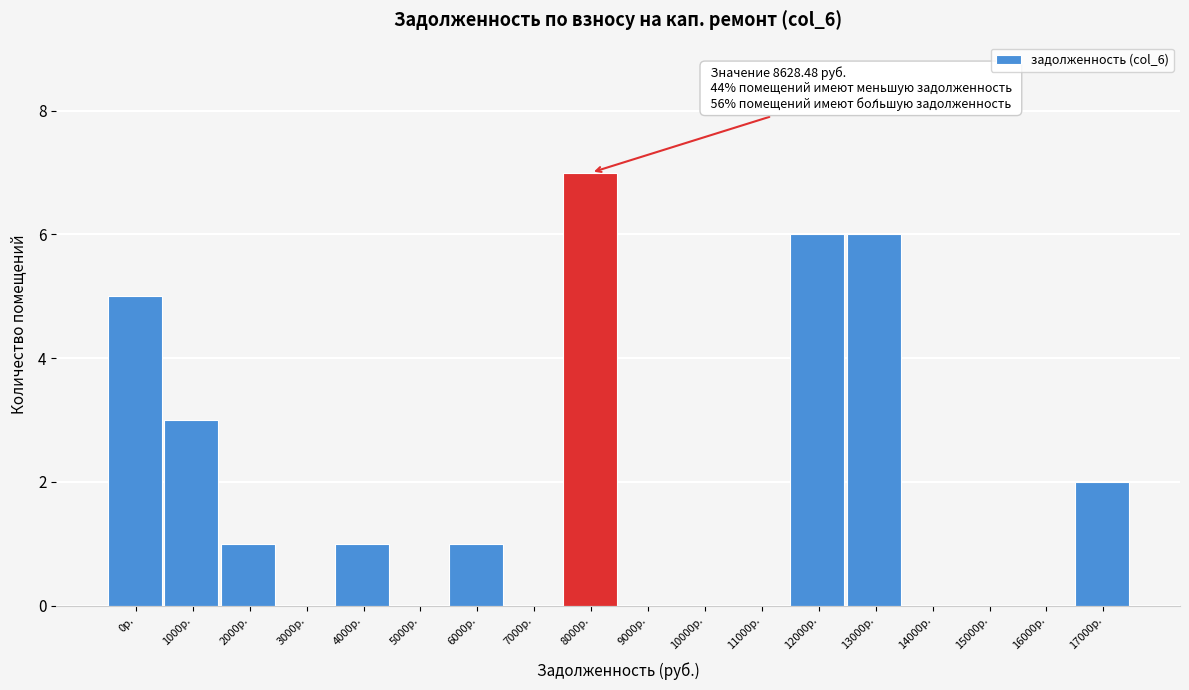

Reading left to right, extract all data points from this chart.

0р.=5	1000р.=3	2000р.=1	3000р.=0	4000р.=1	5000р.=0	6000р.=1	7000р.=0	8000р.=7	9000р.=0	10000р.=0	11000р.=0	12000р.=6	13000р.=6	14000р.=0	15000р.=0	16000р.=0	17000р.=2